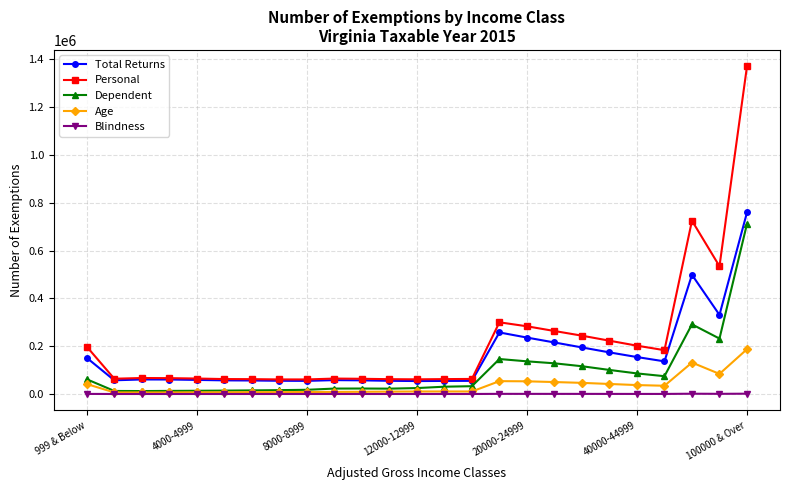

What is the maximum value shown in the chart?

1371315